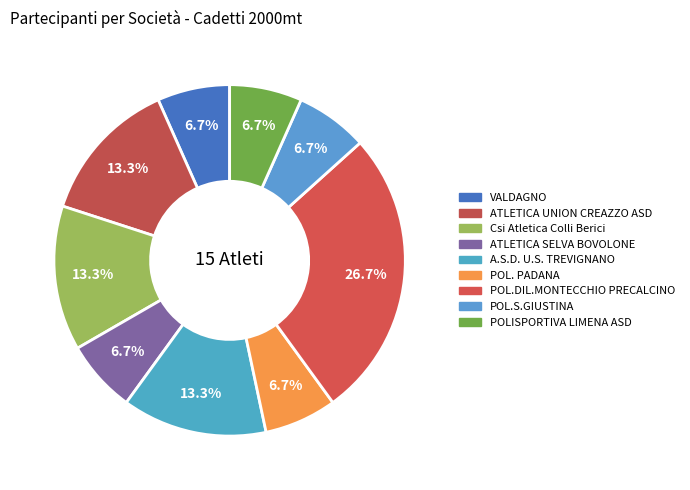

Rank the categories by value from highest to lowest.

POL.DIL.MONTECCHIO PRECALCINO, ATLETICA UNION CREAZZO ASD, Csi Atletica Colli Berici, A.S.D. U.S. TREVIGNANO, VALDAGNO, ATLETICA SELVA BOVOLONE, POL. PADANA, POL.S.GIUSTINA, POLISPORTIVA LIMENA ASD